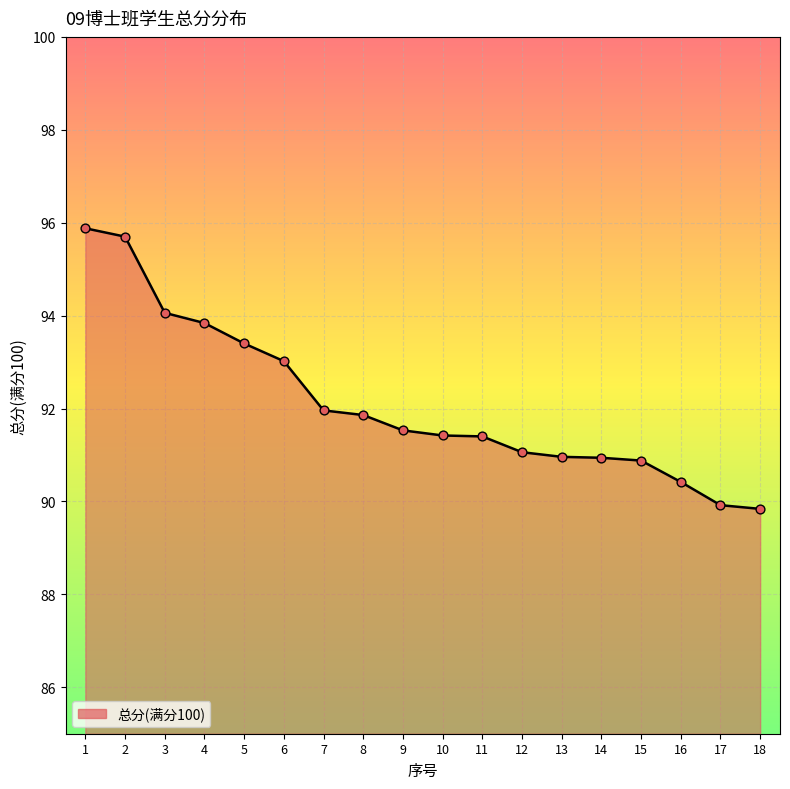

What is the ratio of the value at 3 to the value at 4?

1.0